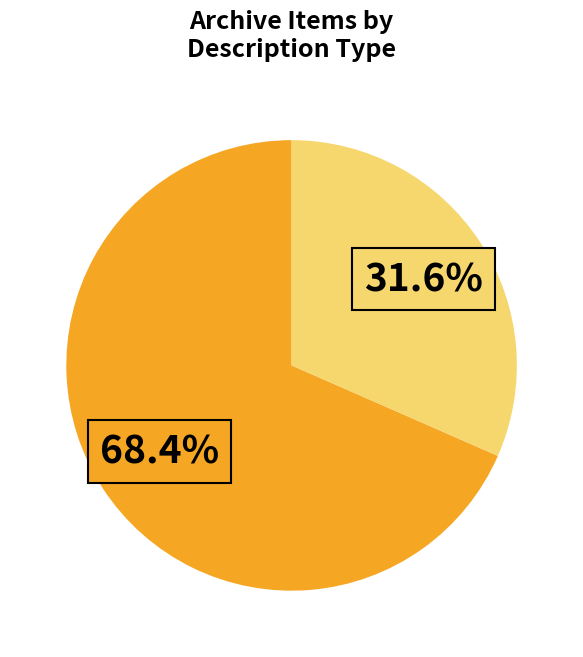

Is there a majority slice in this chart?

Yes